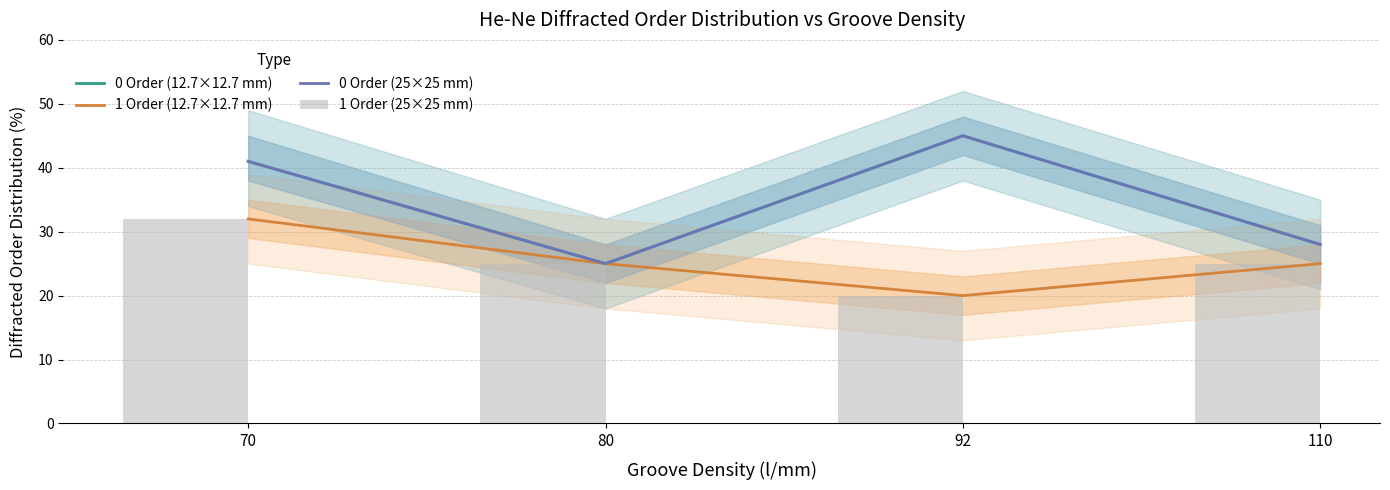

At which category does the chart reach its peak across all series?

92